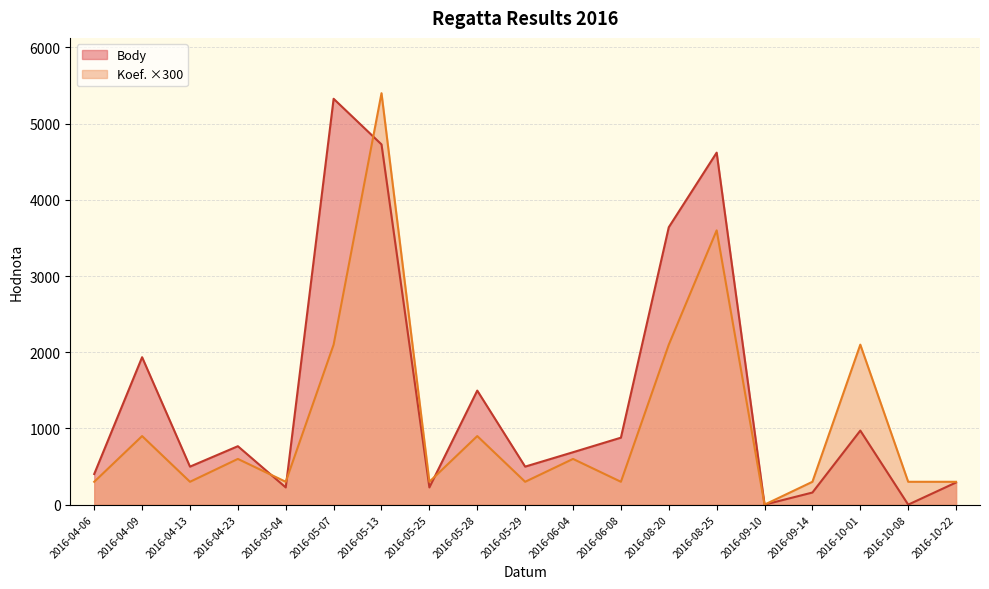

What is the value of the Koef. point at the 18th from the left?

300